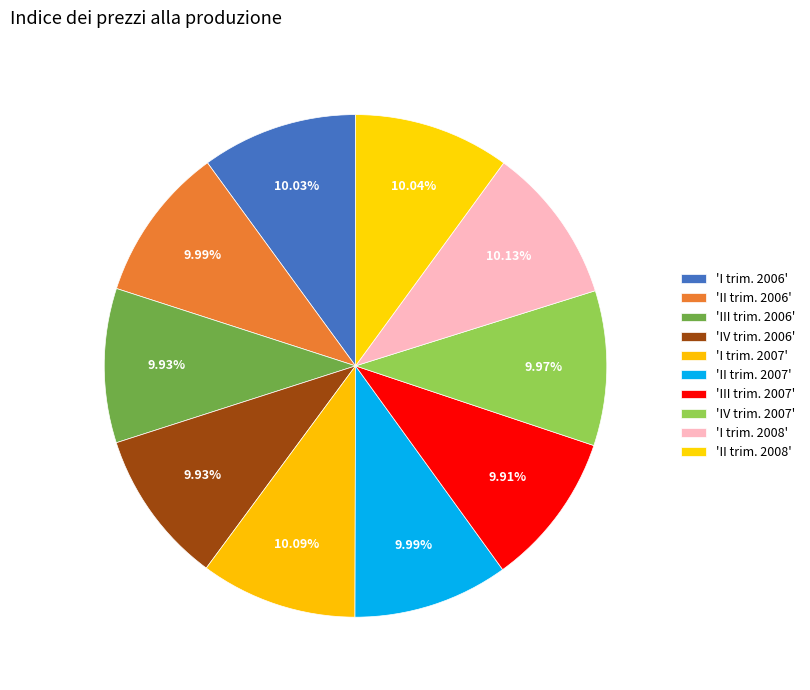

Which slice is the smallest?

III trim. 2007